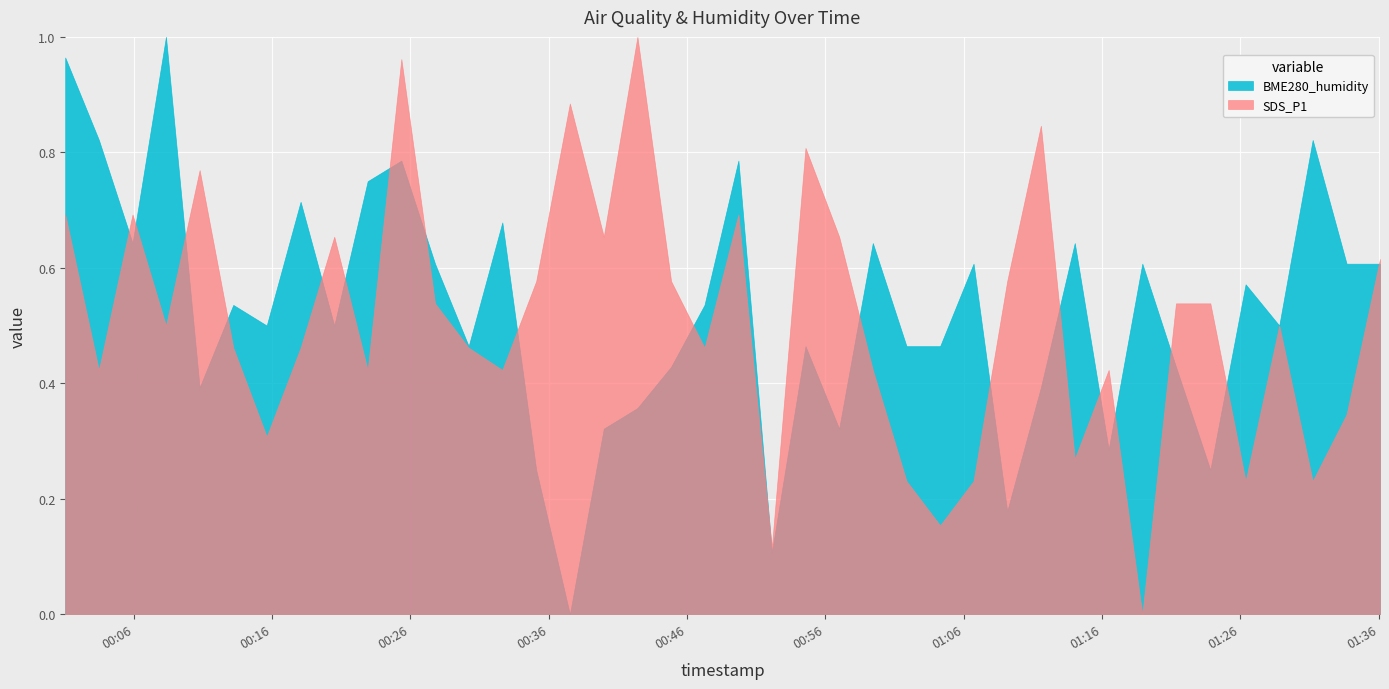

Between 7 and 24, which is larger?

7